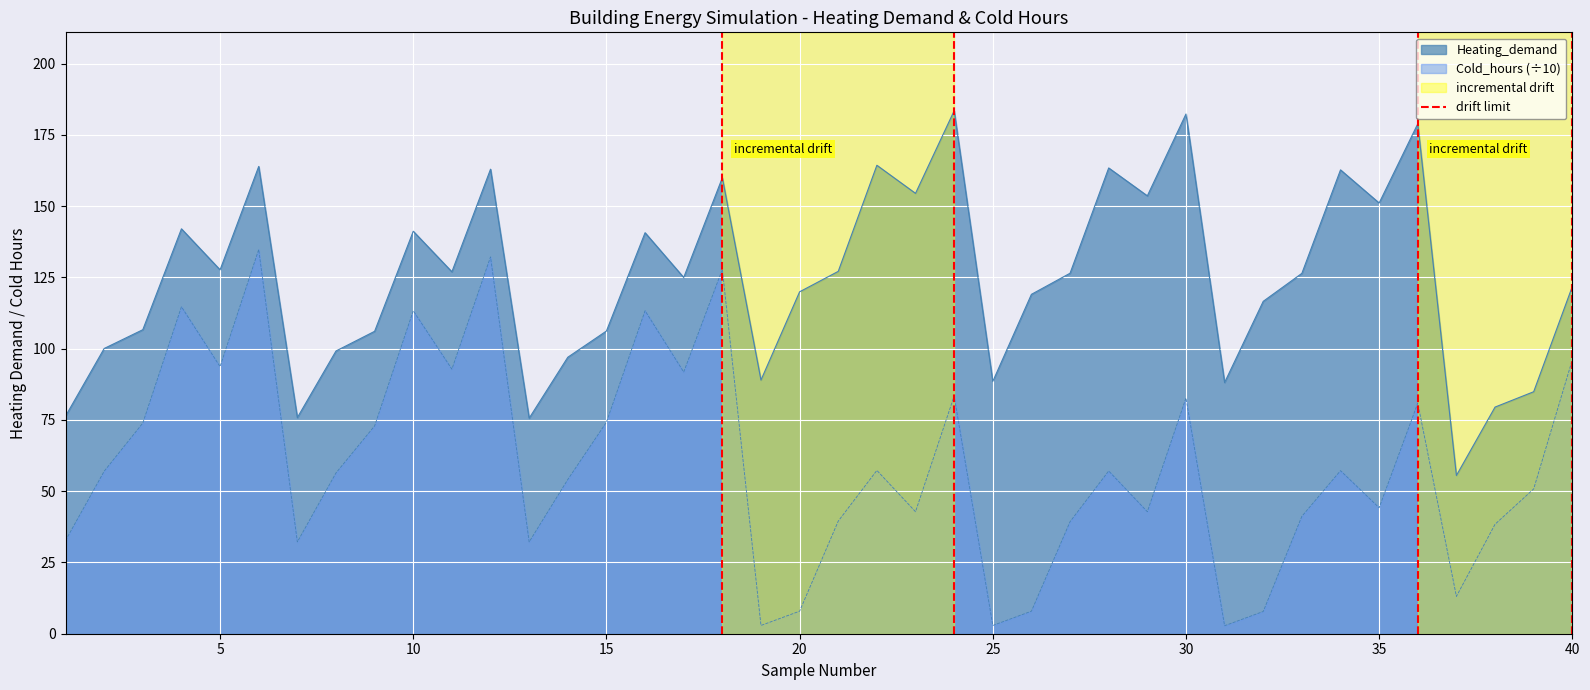

What is the highest value of the Cold_hours (÷10) series?

134.8